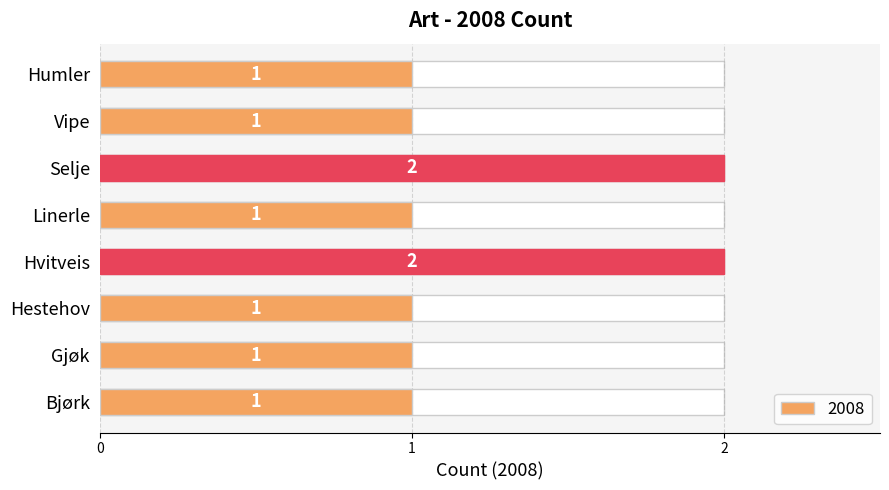

Rank the categories by value from highest to lowest.

Hvitveis, Selje, Bjørk, Gjøk, Hestehov, Linerle, Vipe, Humler